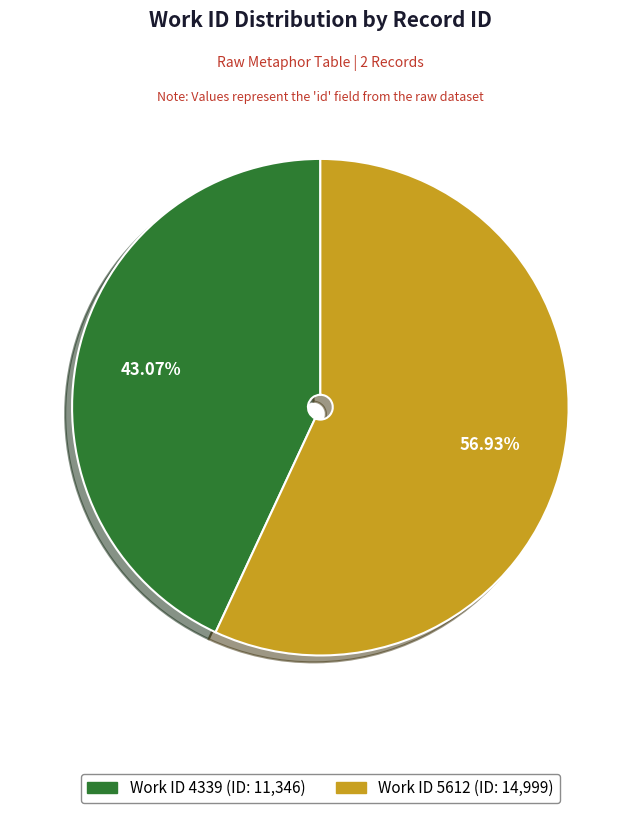

How many segments does this pie chart have?

2